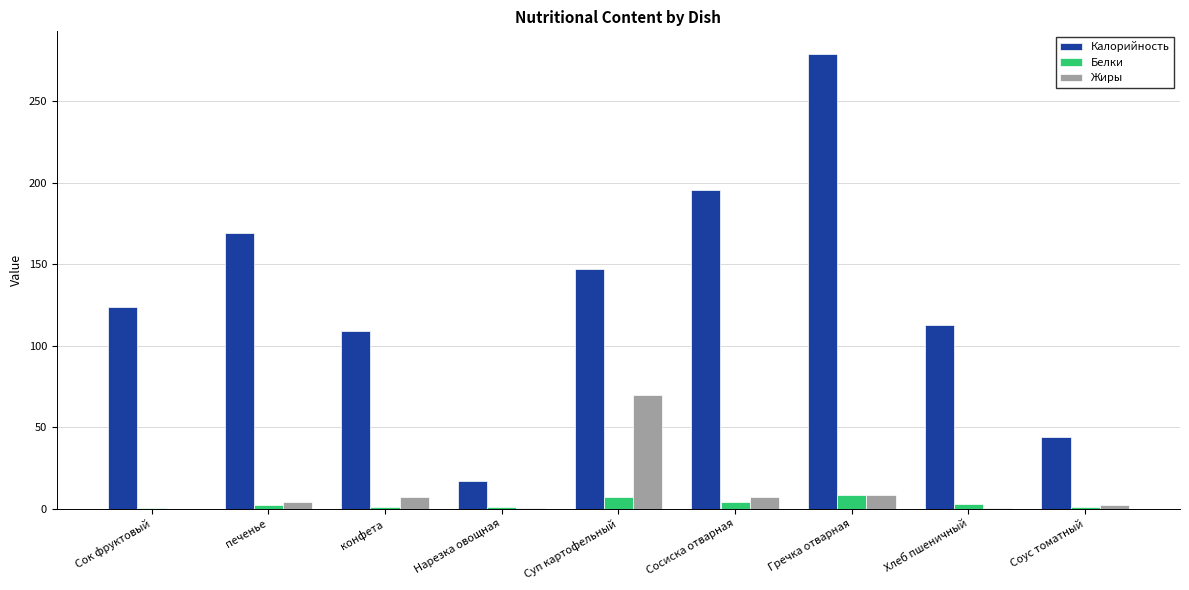

What are all the series names shown in the legend?

Калорийность, Белки, Жиры